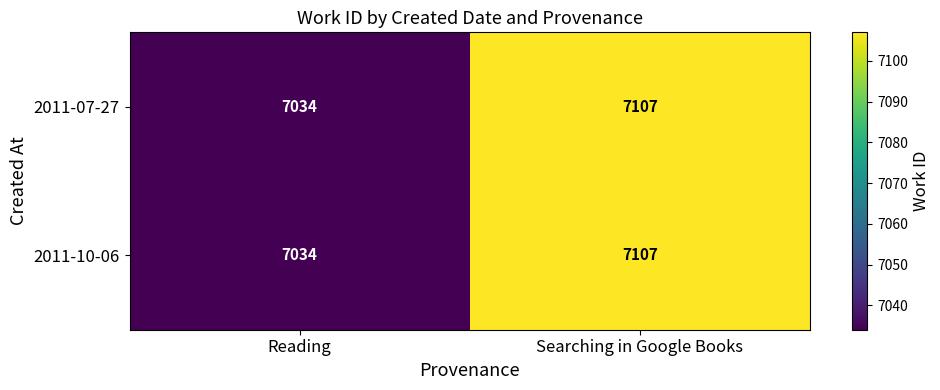

Reading left to right, list all the values displayed in this chart.

2011-07-27: Reading=7034	Searching in Google Books=7107
2011-10-06: Reading=7034	Searching in Google Books=7107